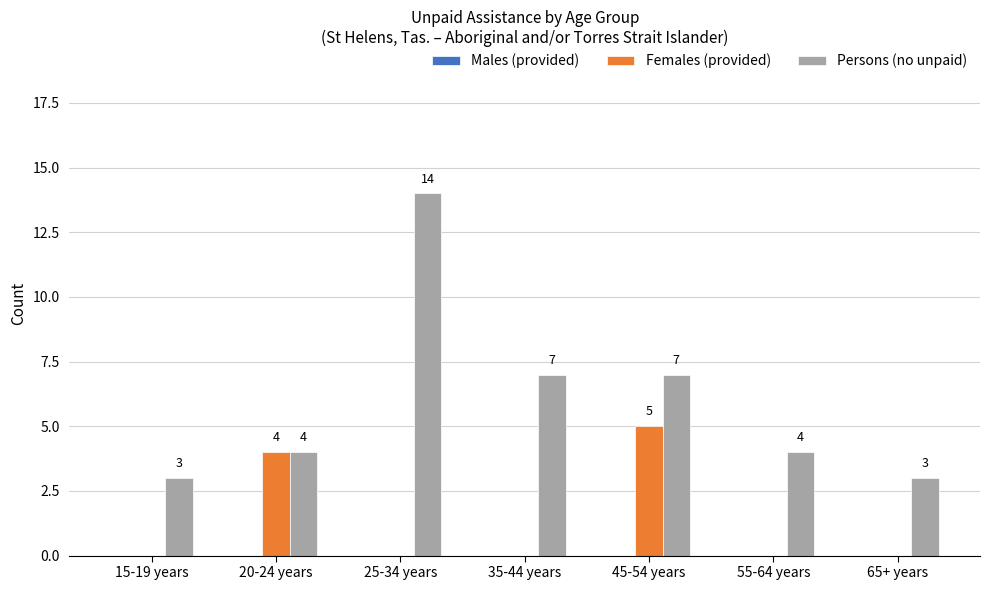

Which series has the widest spread of values?

Persons (no unpaid)